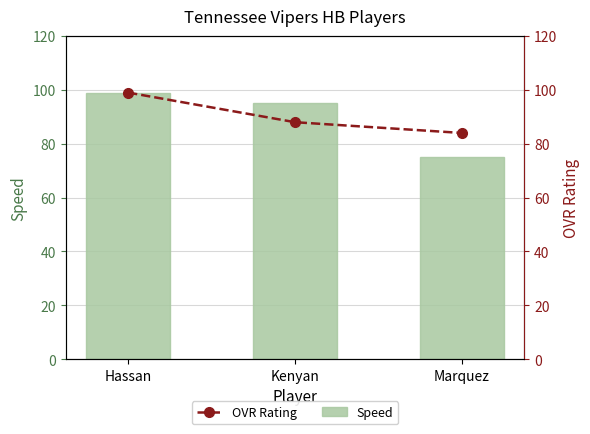

Is it true that OVR Rating equals 161 at Hassan?

False